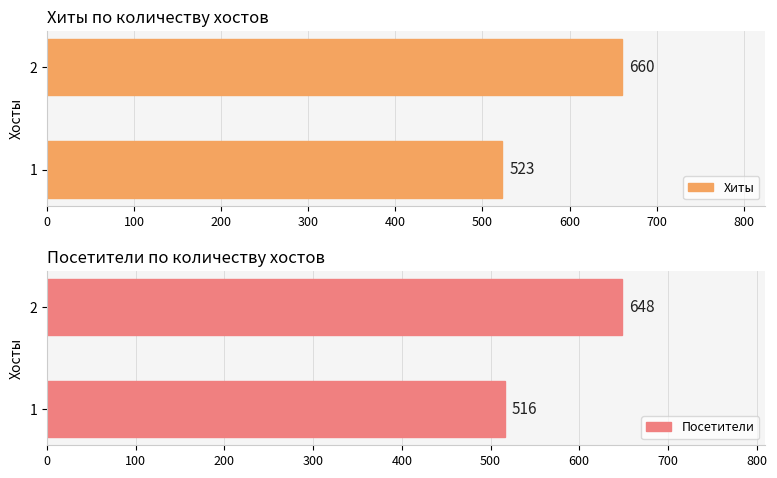

The Посетители series shows 344 at 0. True or false?

False